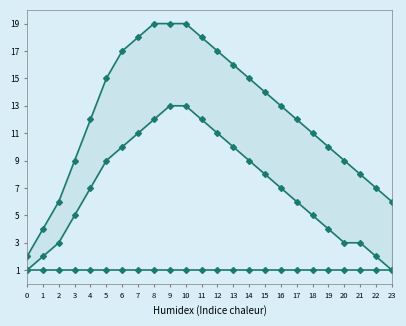

Does the chart have visible grid lines?

No